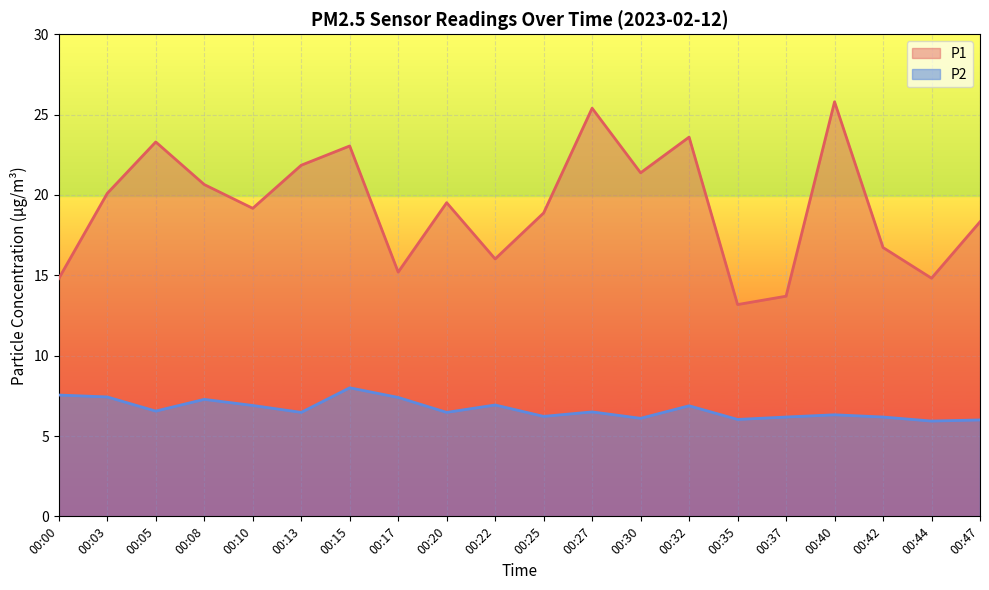

What is the approximate value of P2 at 00:08?

7.3